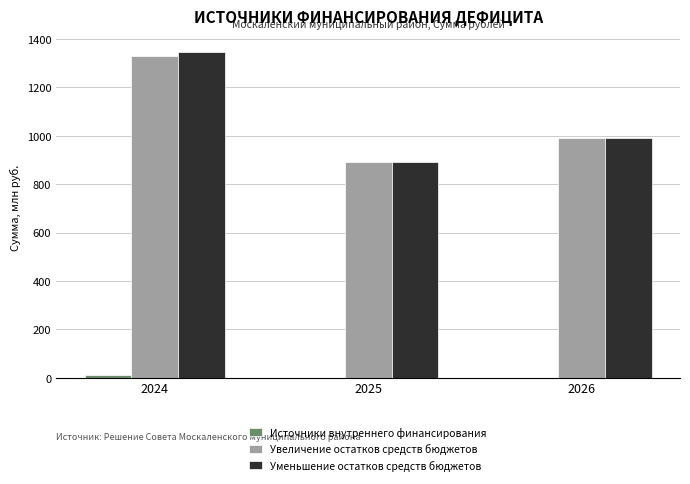

What is the highest value of the Уменьшение остатков средств бюджетов series?

1344.4